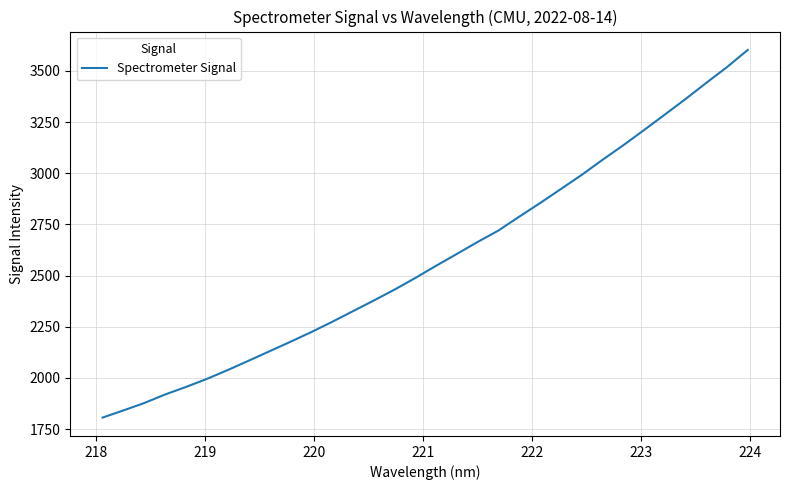

What is the sum of all values?

82654.5